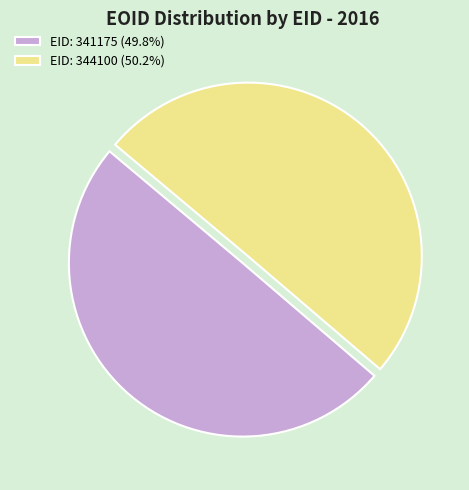

Approximately how many times larger is the value at EID: 344100 (50.2%) compared to EID: 341175 (49.8%)?

1.0